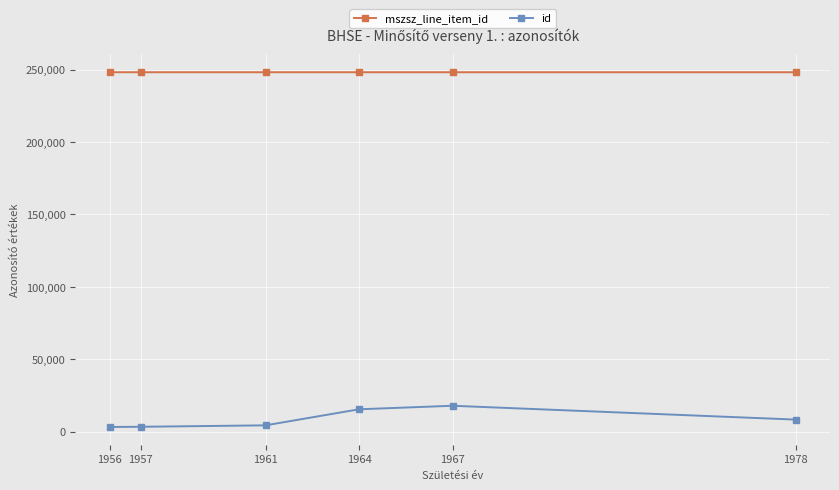

Which series has the widest spread of values?

id